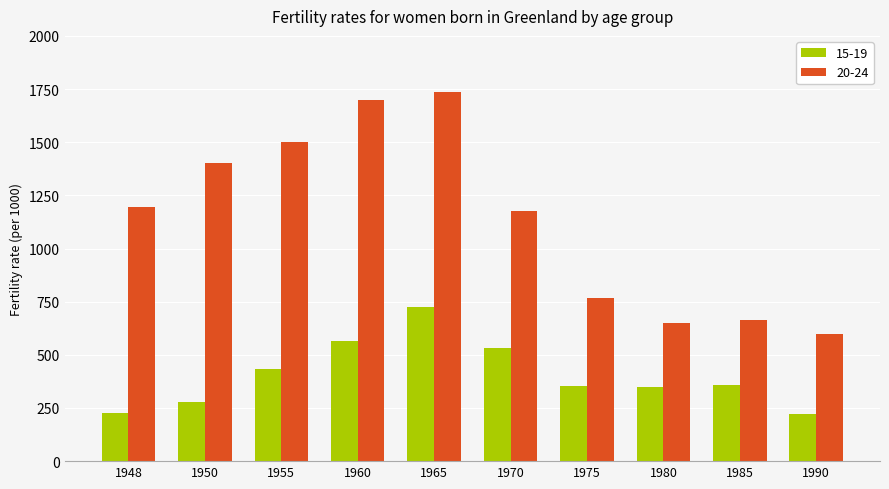

What is the lowest value of the 15-19 series?

220